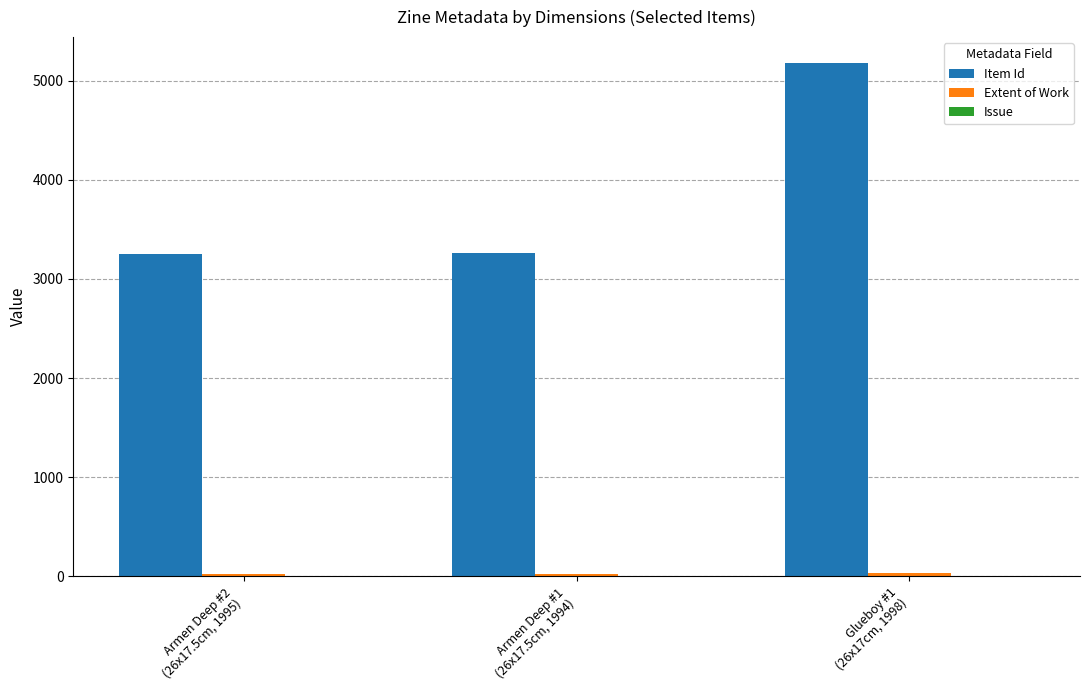

Which series has the largest total across all categories?

Item Id